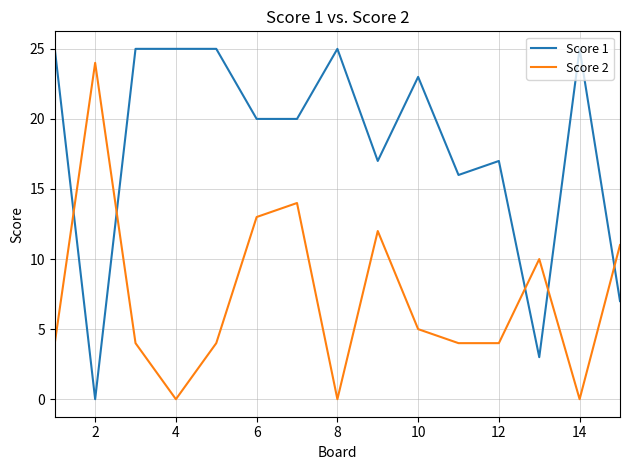

Rank the series by their average value, from highest to lowest.

Score 1, Score 2